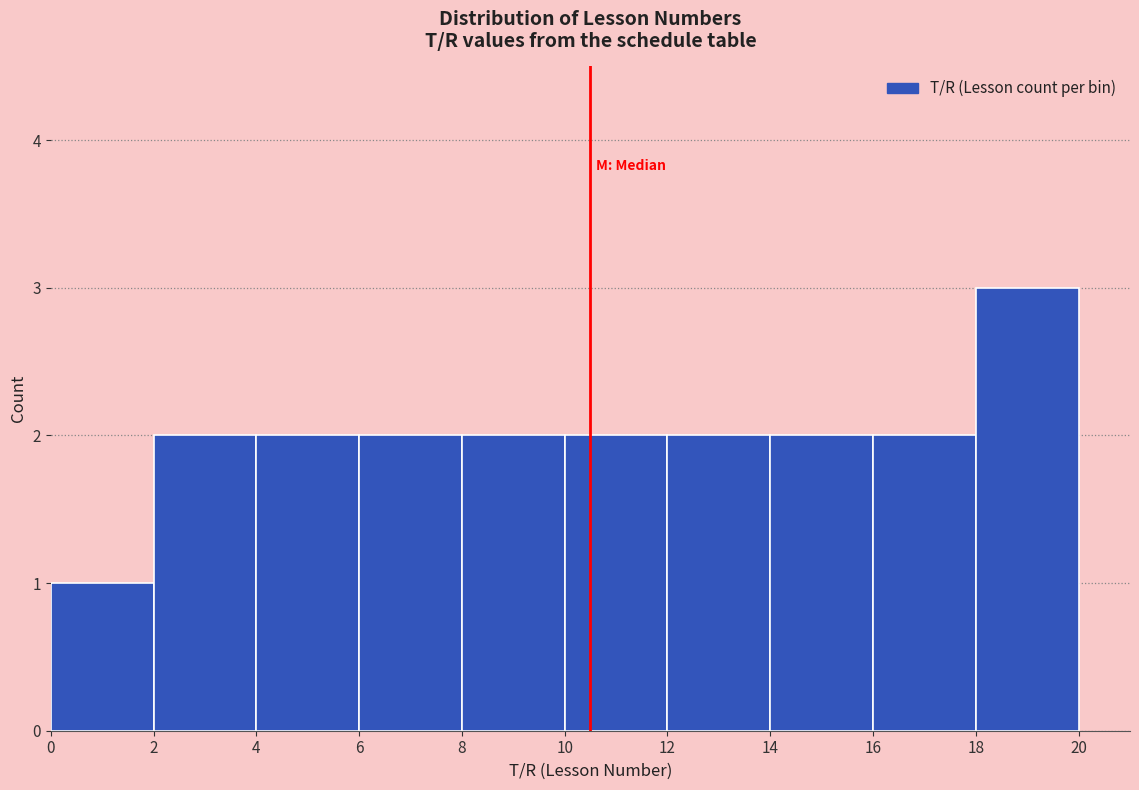

Reading left to right, list every bar in this chart as the range it spans on the x-axis followed by its height. The values are not printed on the chart, so give them approximately, as read against the axis.

0 to 2: 1
2 to 4: 2
4 to 6: 2
6 to 8: 2
8 to 10: 2
10 to 12: 2
12 to 14: 2
14 to 16: 2
16 to 18: 2
18 to 20: 3